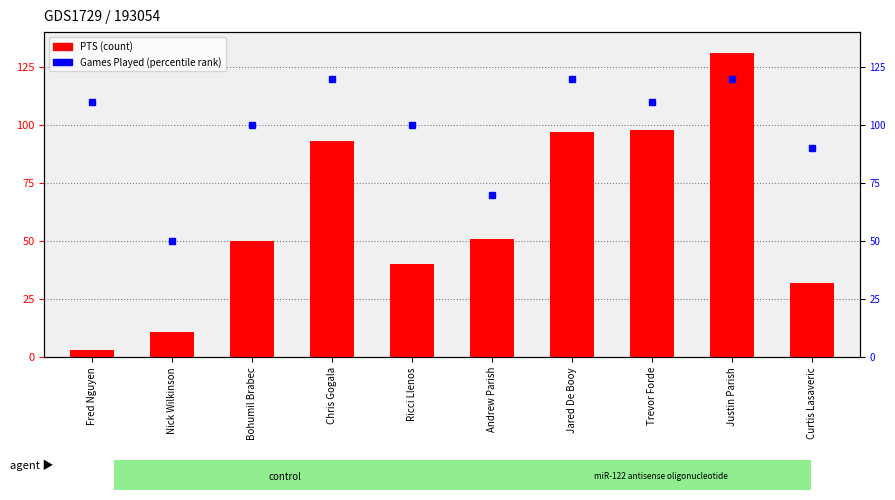

What is the difference between the values at Ricci Llenos and Andrew Parish?

11